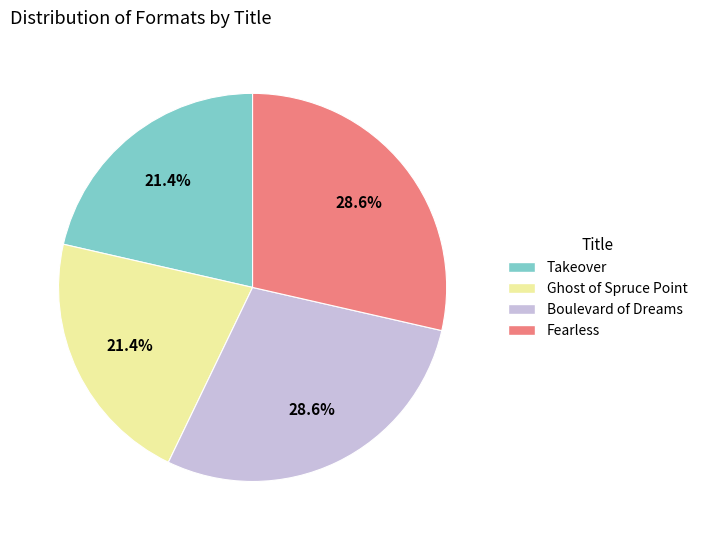

Is there any slice that represents more than half of the pie?

No